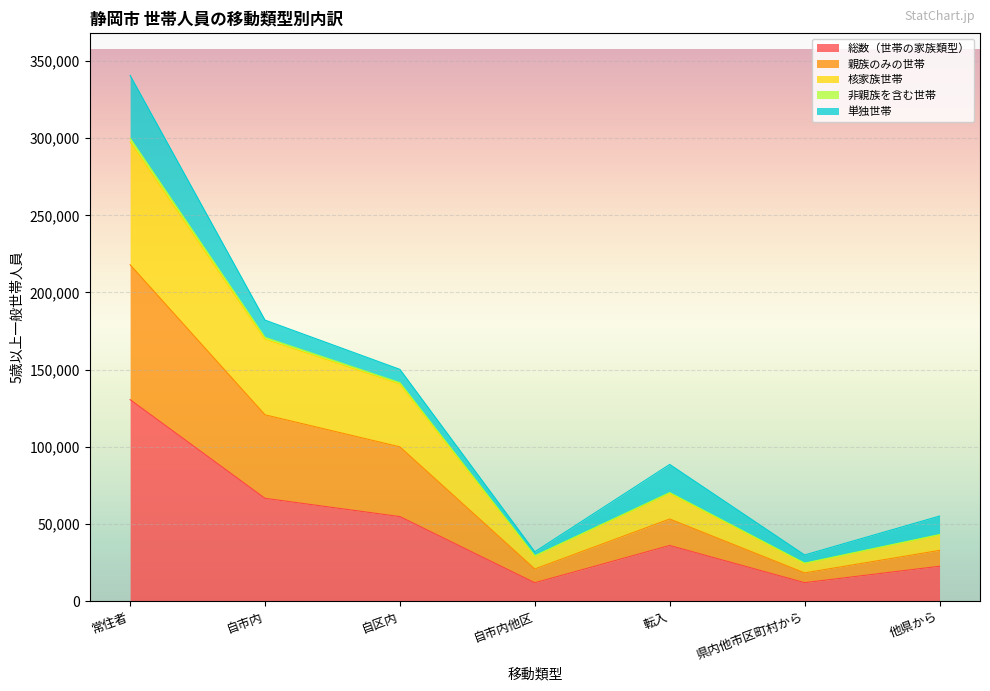

True or false: 総数（世帯の家族類型） and 非親族を含む世帯 intersect in this chart.

False